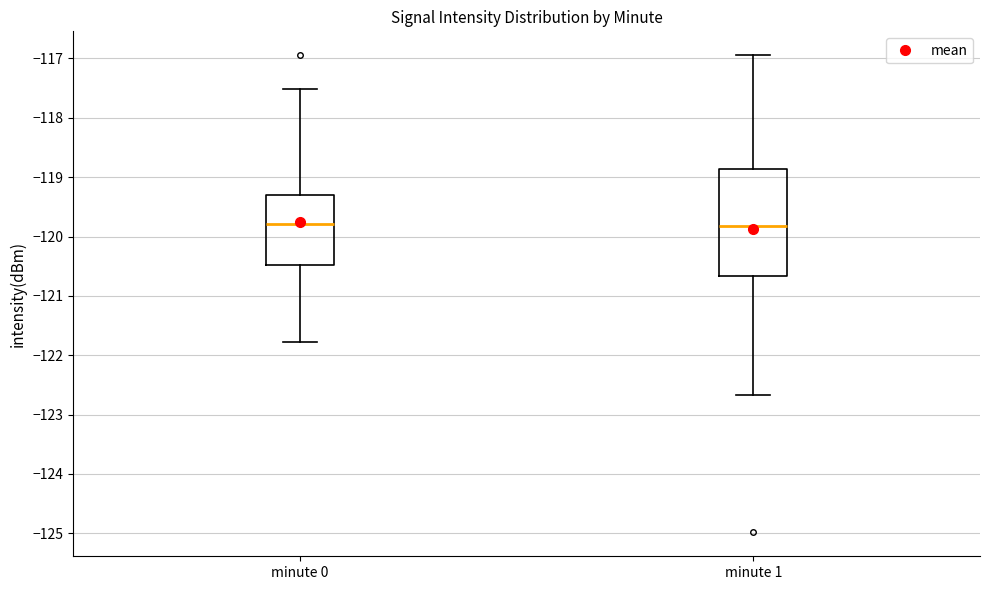

Reading left to right, transcribe this box plot: for each box, give where its median line is, the range the box spans, and where its two whiskers end, as read against the y-axis. The values are not printed on the chart, so give them approximately, as read against the axis.

minute 0: median -119.8, box -120.5 to -119.3, whiskers -121.8 to -117.5
minute 1: median -119.8, box -120.7 to -118.9, whiskers -122.7 to -116.9